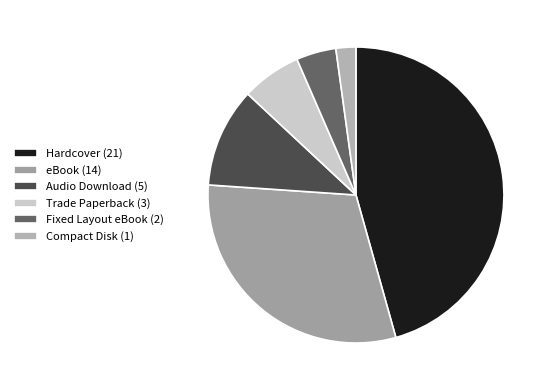

Which category has the biggest portion of the pie?

Hardcover (21)